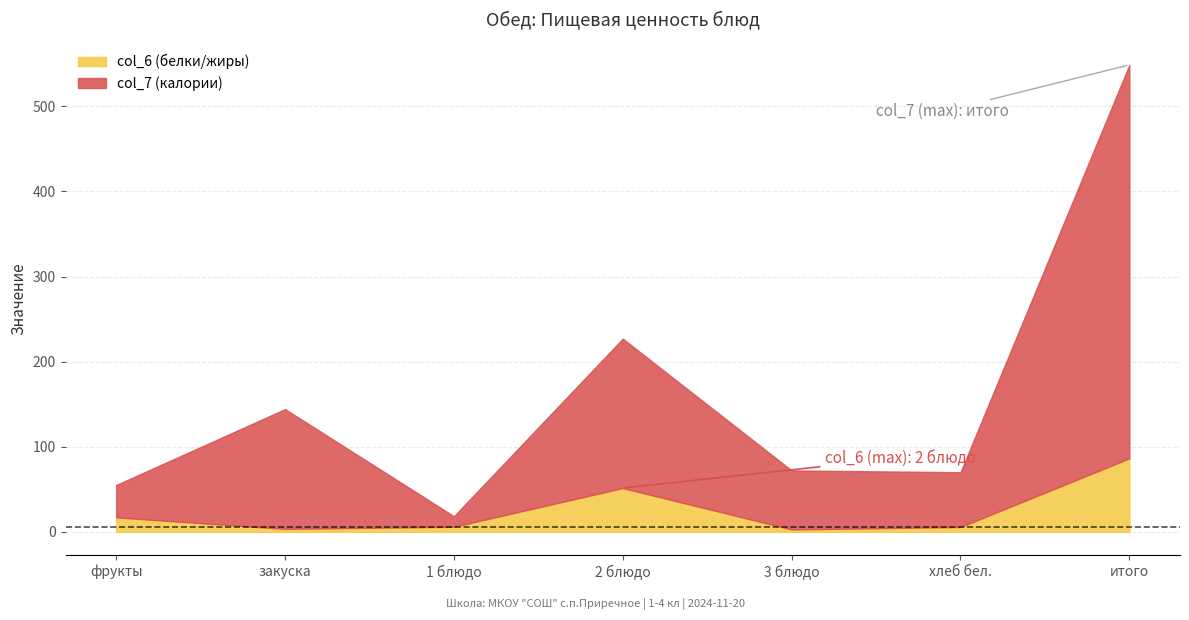

What is the label of the 6th point from the left?

хлеб бел.